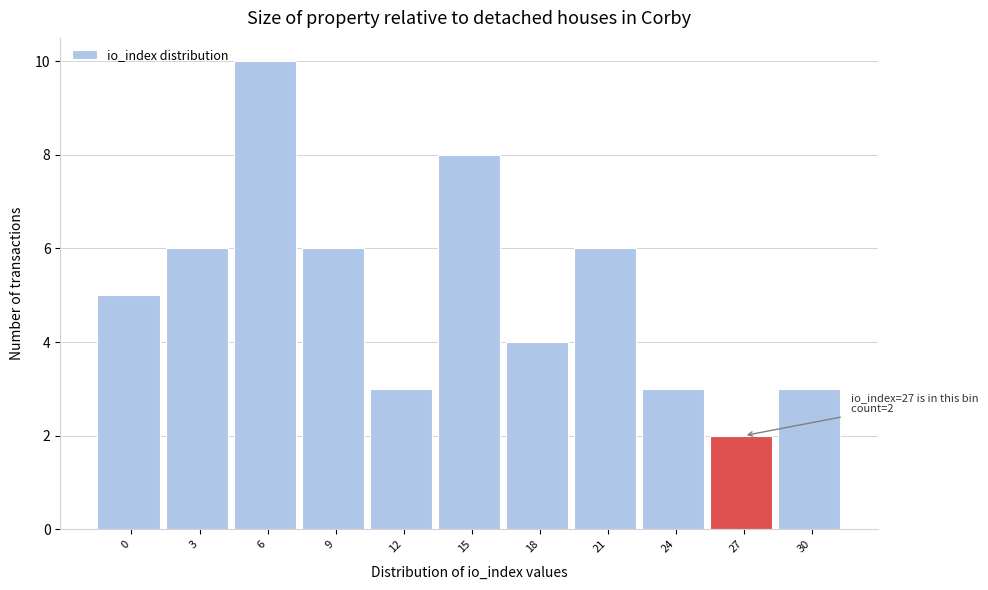

Reading left to right, transcribe all the data shown in this chart.

5	6	10	6	3	8	4	6	3	2	3